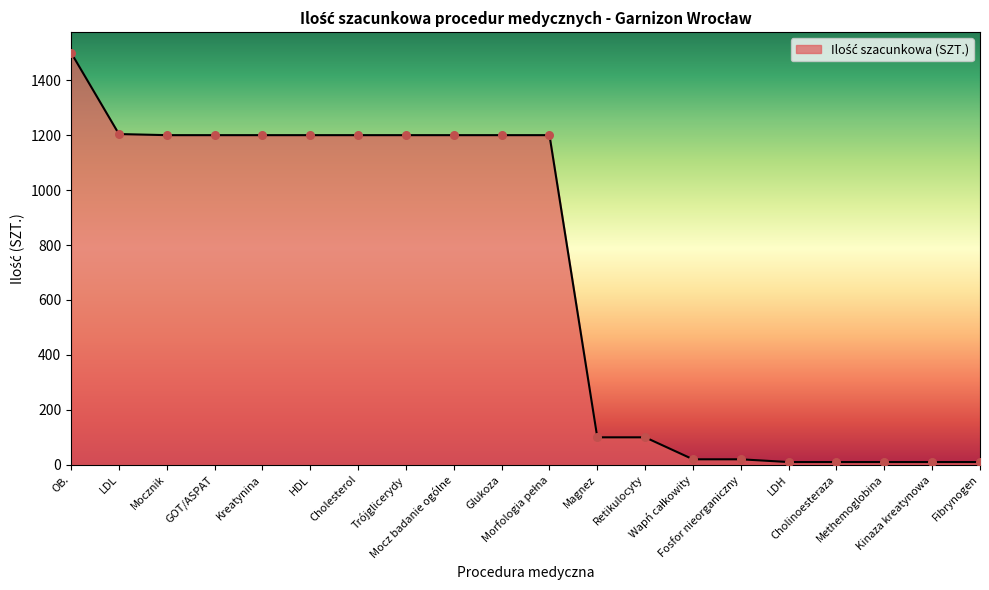

Which has a higher value, Retikulocyty or Glukoza?

Glukoza